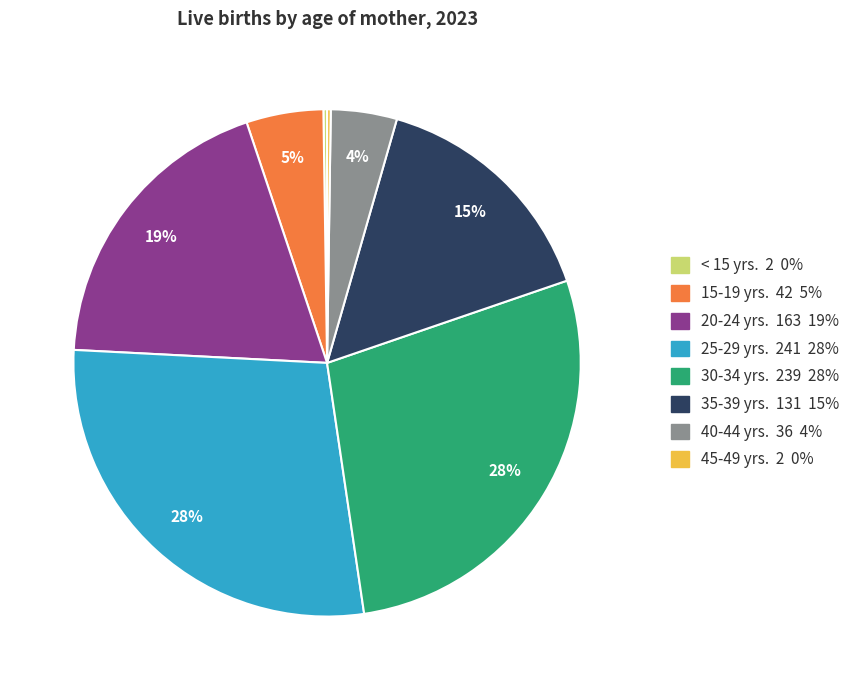

To the nearest percent, what is the difference between the largest and smallest slice percentages?

28%